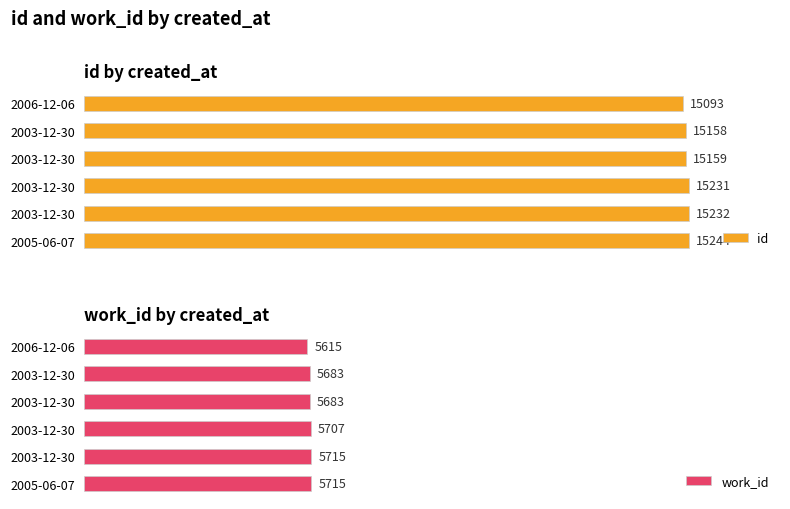

Between 4000 and 6000, which series saw the biggest shift?

id